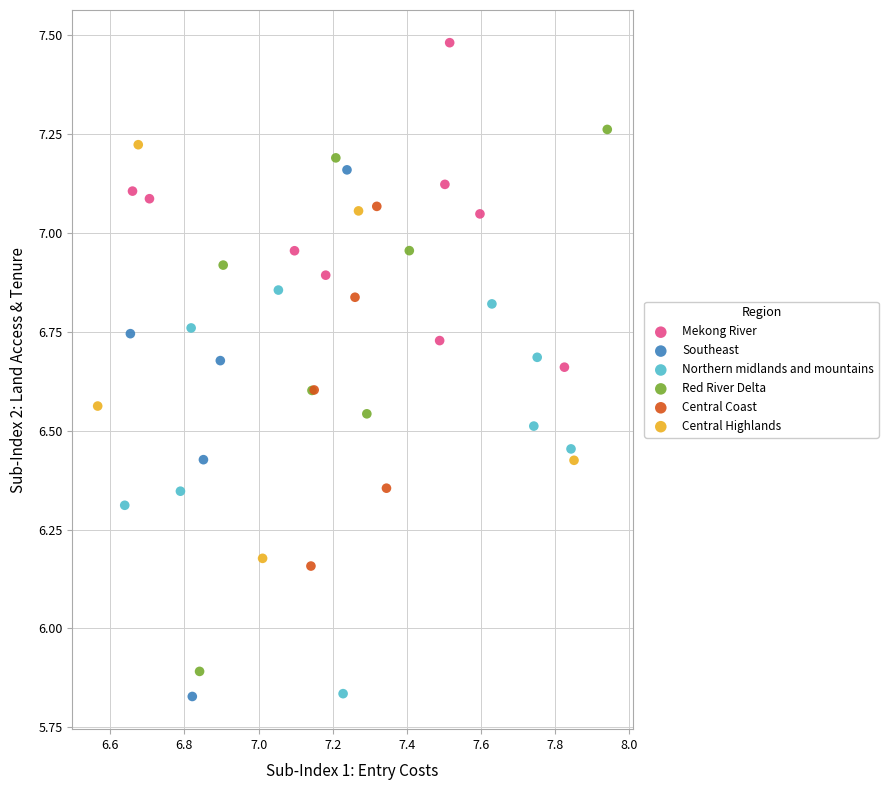

Which series reaches the maximum Y coordinate?

Mekong River